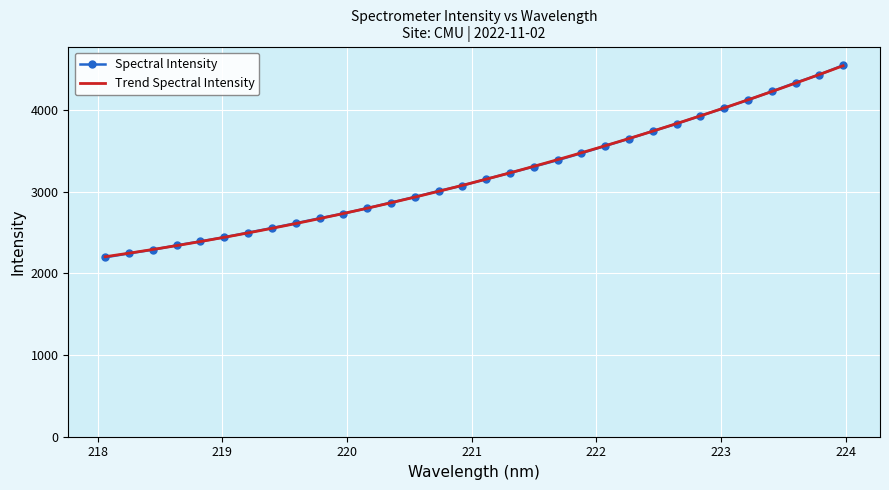

What is the difference between the second highest and second lowest values?

2187.0